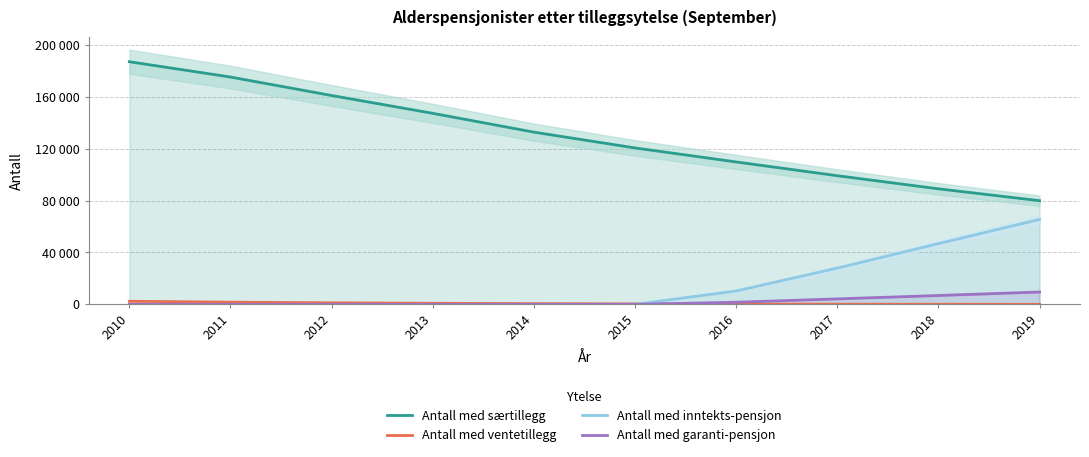

Which series has the widest spread of values?

Antall med særtillegg